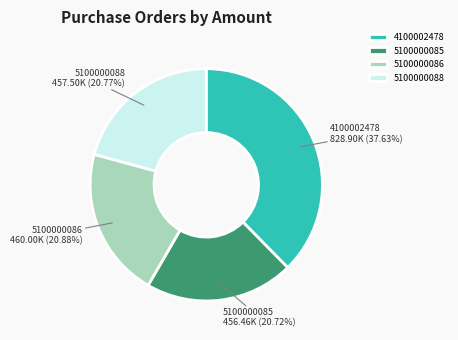

Is the sum of 5100000086 and 5100000085 greater than half?

No